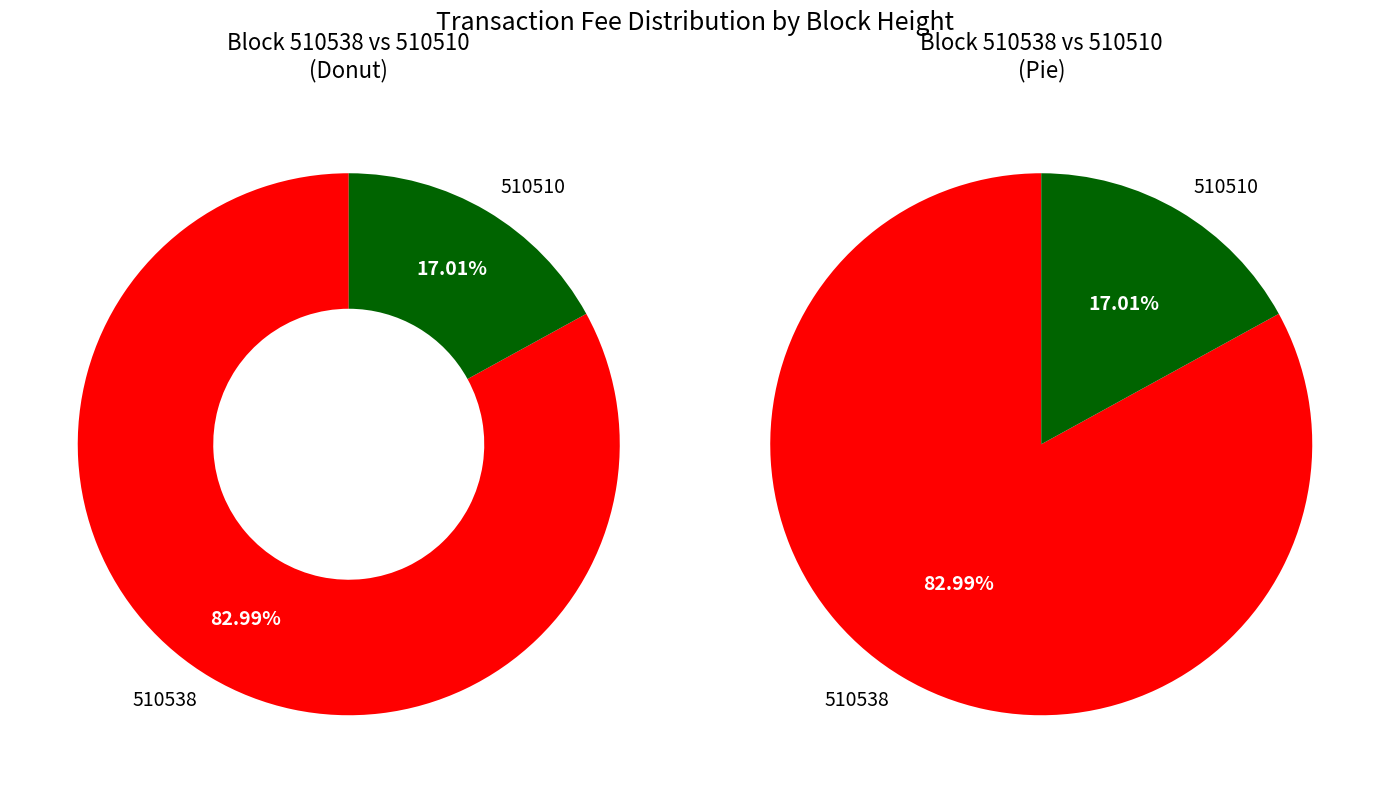

How many segments does this pie chart have?

2